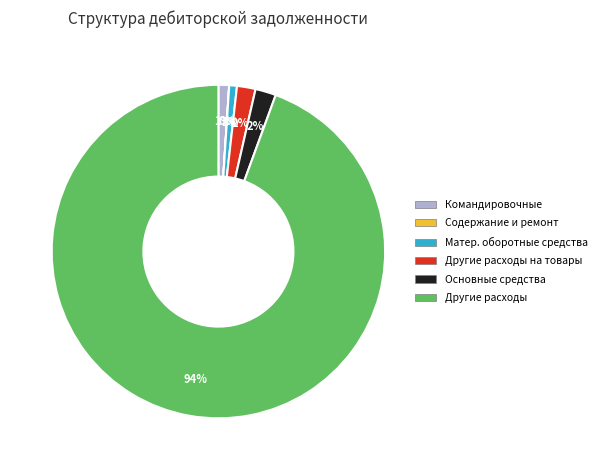

Which slice is the largest?

Другие расходы